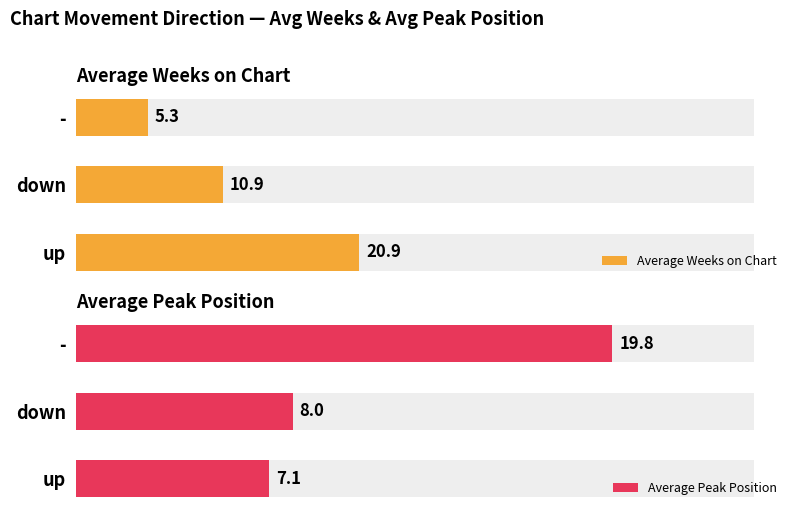

How many data points does each series have?

3